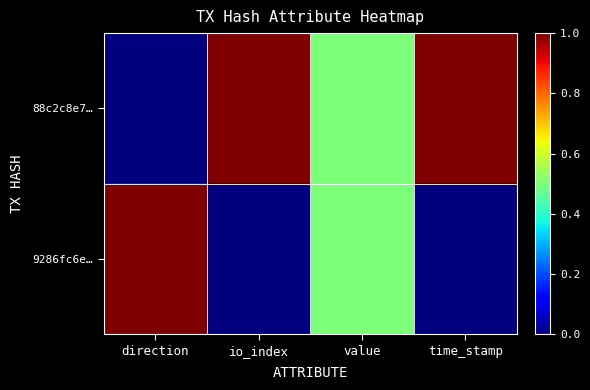

Reading right to left, transcribe all the data shown in this chart.

88c2c8e7…: time_stamp=1.0	value=0.5	io_index=1.0	direction=0.0
9286fc6e…: time_stamp=0.0	value=0.5	io_index=0.0	direction=1.0